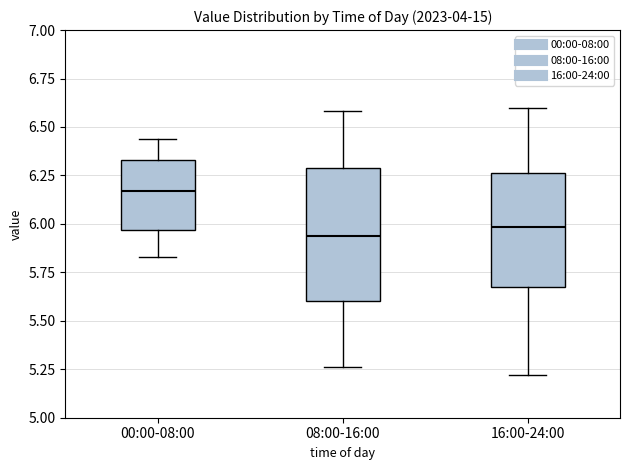

Which box has the highest median line?

00:00-08:00